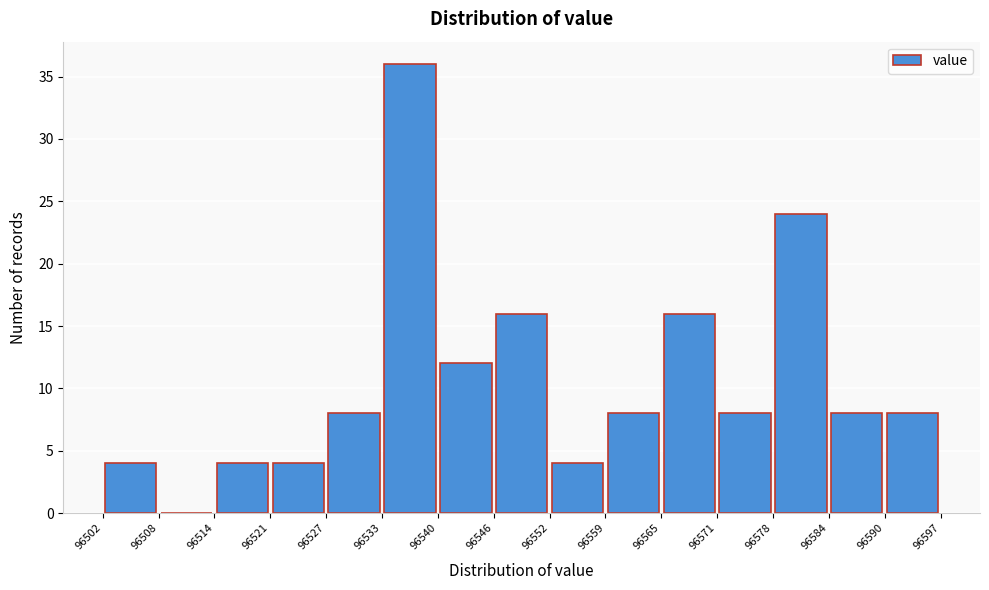

Reading left to right, transcribe this chart: for each bar, give the range it covers on the x-axis and its height. The values are not printed on the chart, so give them approximately, as read against the axis.

96502 to 96508: 4
96508 to 96514: 0
96514 to 96521: 4
96521 to 96527: 4
96527 to 96533: 8
96533 to 96540: 36
96540 to 96546: 12
96546 to 96552: 16
96552 to 96559: 4
96559 to 96565: 8
96565 to 96571: 16
96571 to 96578: 8
96578 to 96584: 24
96584 to 96590: 8
96590 to 96597: 8